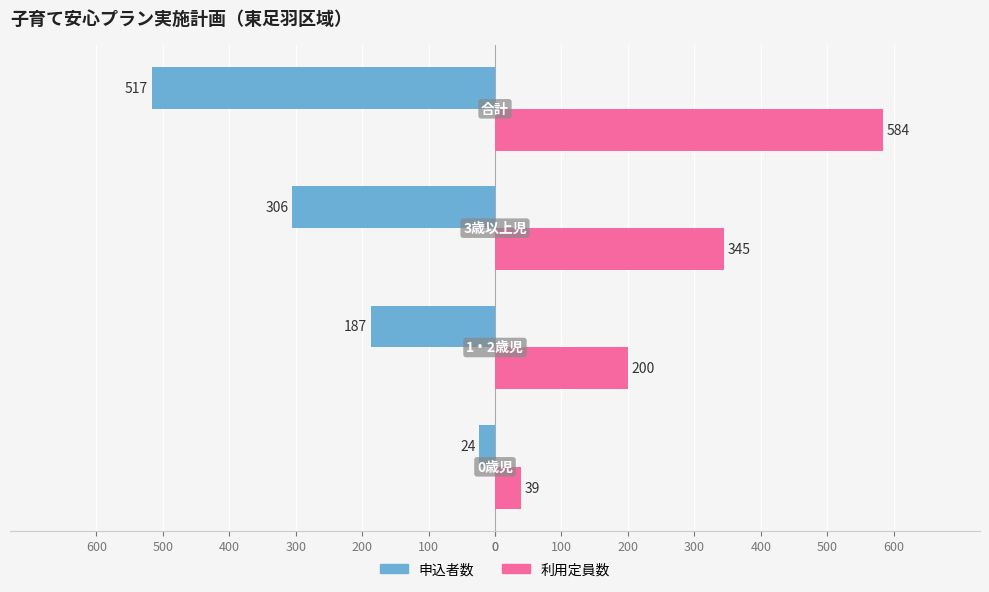

What are all the series names shown in the legend?

申込者数, 利用定員数